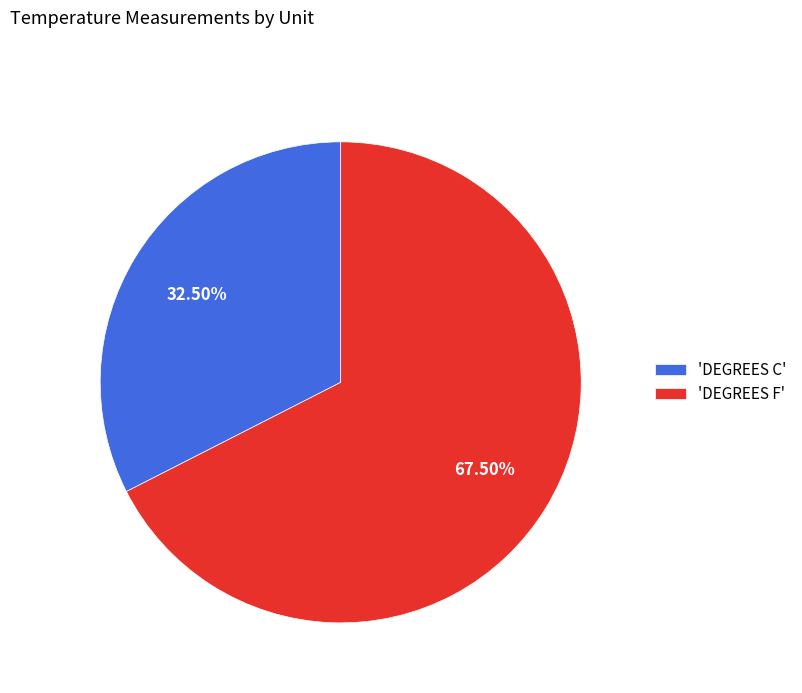

Between 'DEGREES C' and 'DEGREES F', which is larger?

'DEGREES F'